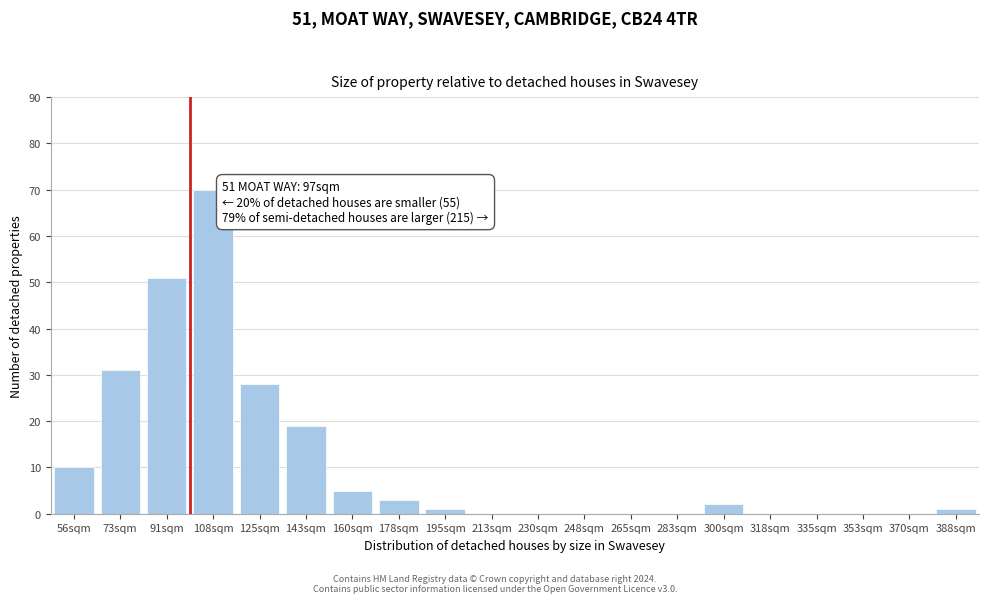

Reading left to right, extract all data points from this chart.

56sqm=10	73sqm=31	91sqm=51	108sqm=70	125sqm=28	143sqm=19	160sqm=5	178sqm=3	195sqm=1	213sqm=0	230sqm=0	248sqm=0	265sqm=0	283sqm=0	300sqm=2	318sqm=0	335sqm=0	353sqm=0	370sqm=0	388sqm=1